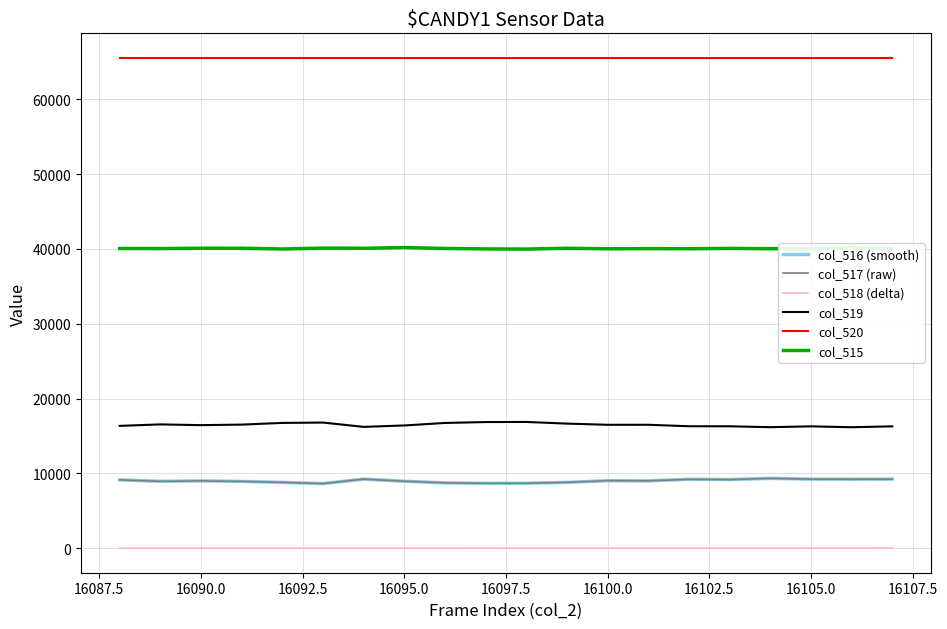

How many lines are shown in the chart?

6